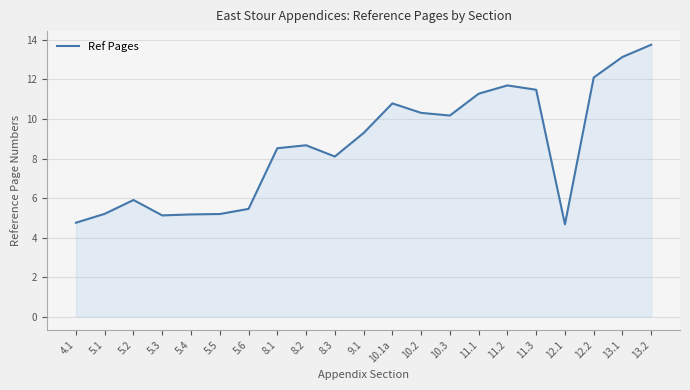

Is it true that the value at 5.2 is 7.7?

False